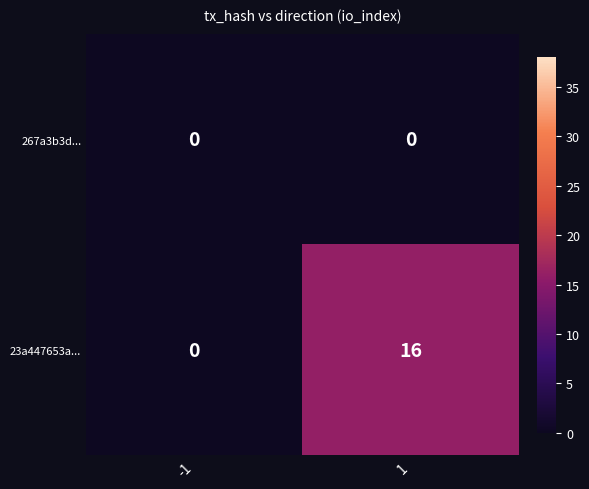

Count the number of categories in the chart.

2